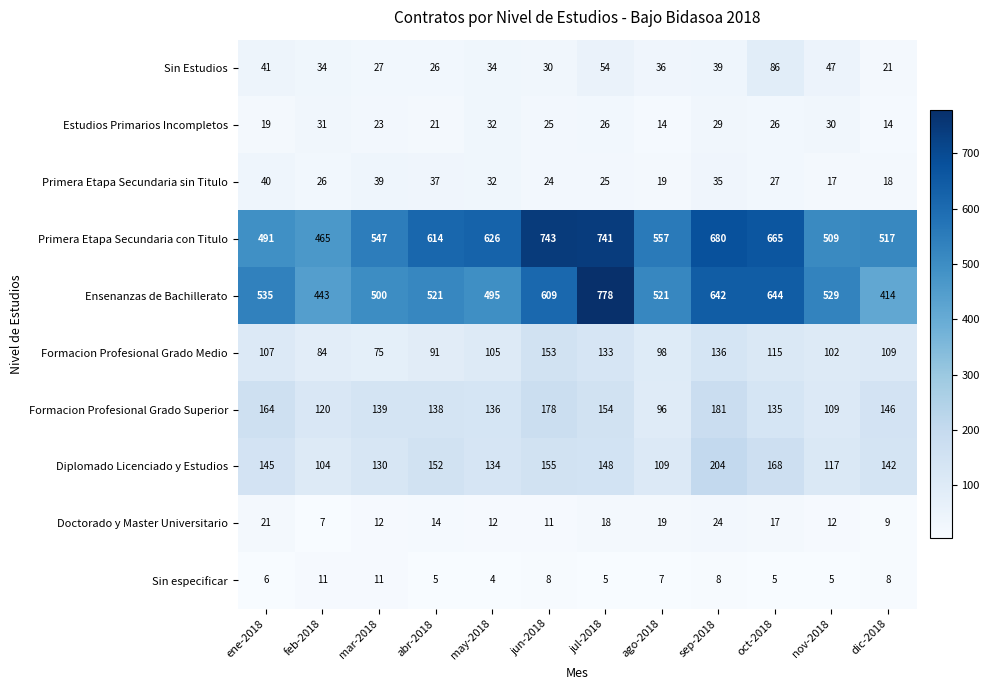

The Primera Etapa Secundaria con Titulo series shows 626 at may-2018. True or false?

True